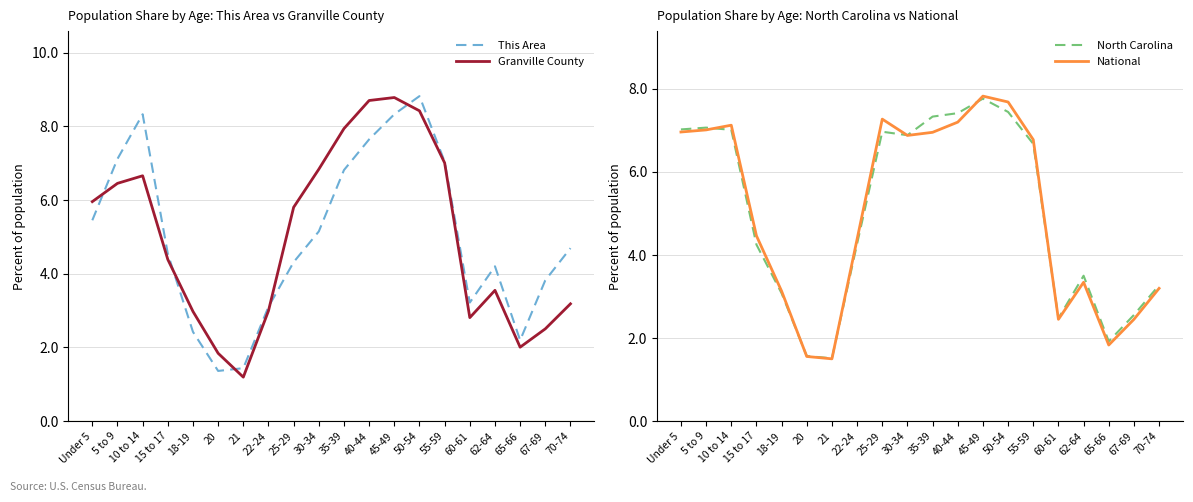

Does the chart have visible grid lines?

Yes